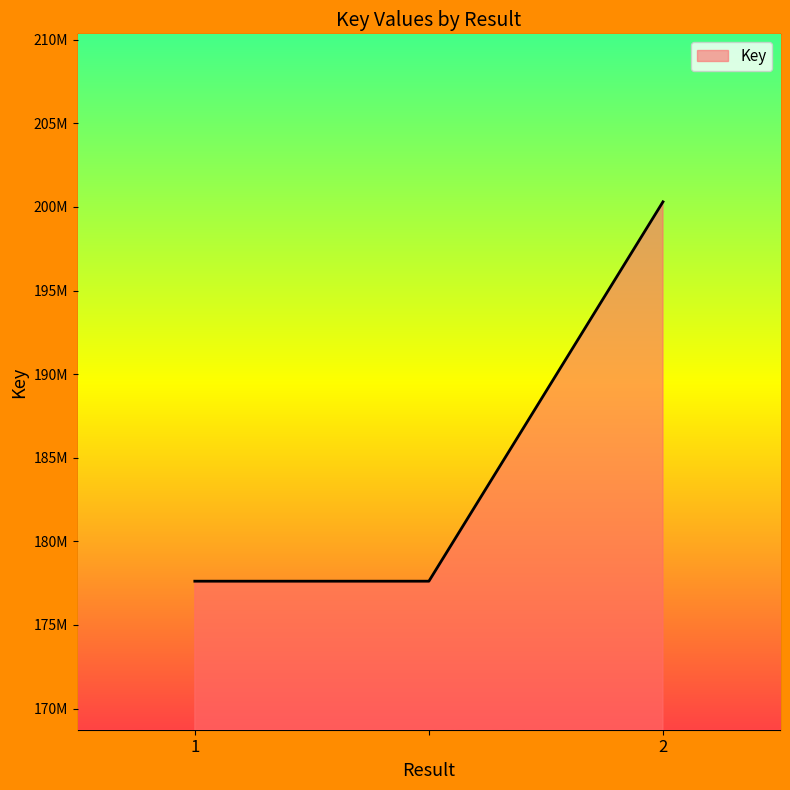

Where is the data nearest to the value 188960255?

1